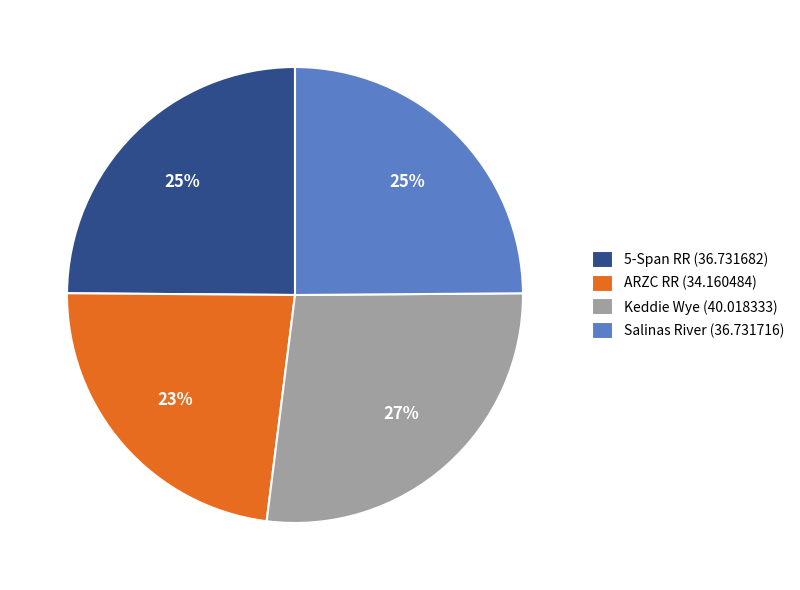

Count the number of slices in the pie.

4